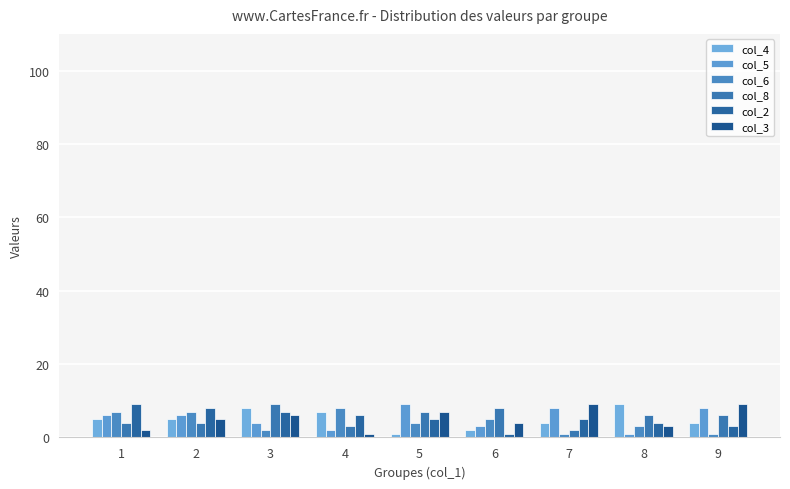

At 4, list the series in order from smallest to largest.

col_3, col_5, col_8, col_2, col_4, col_6